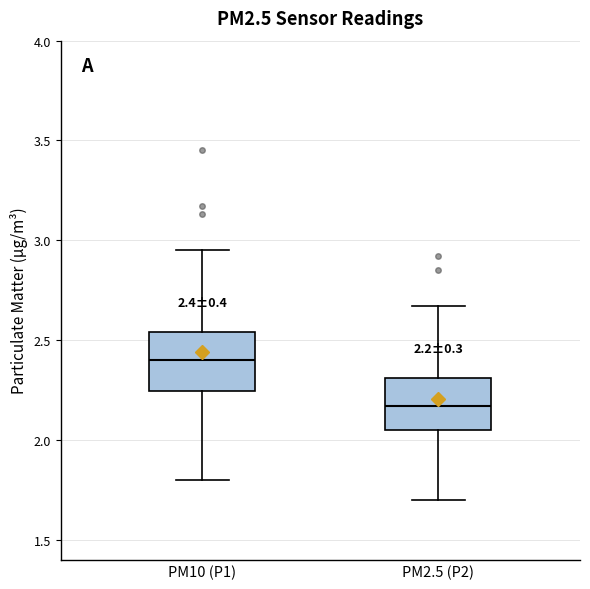

Which box has the highest median line?

PM10 (P1)